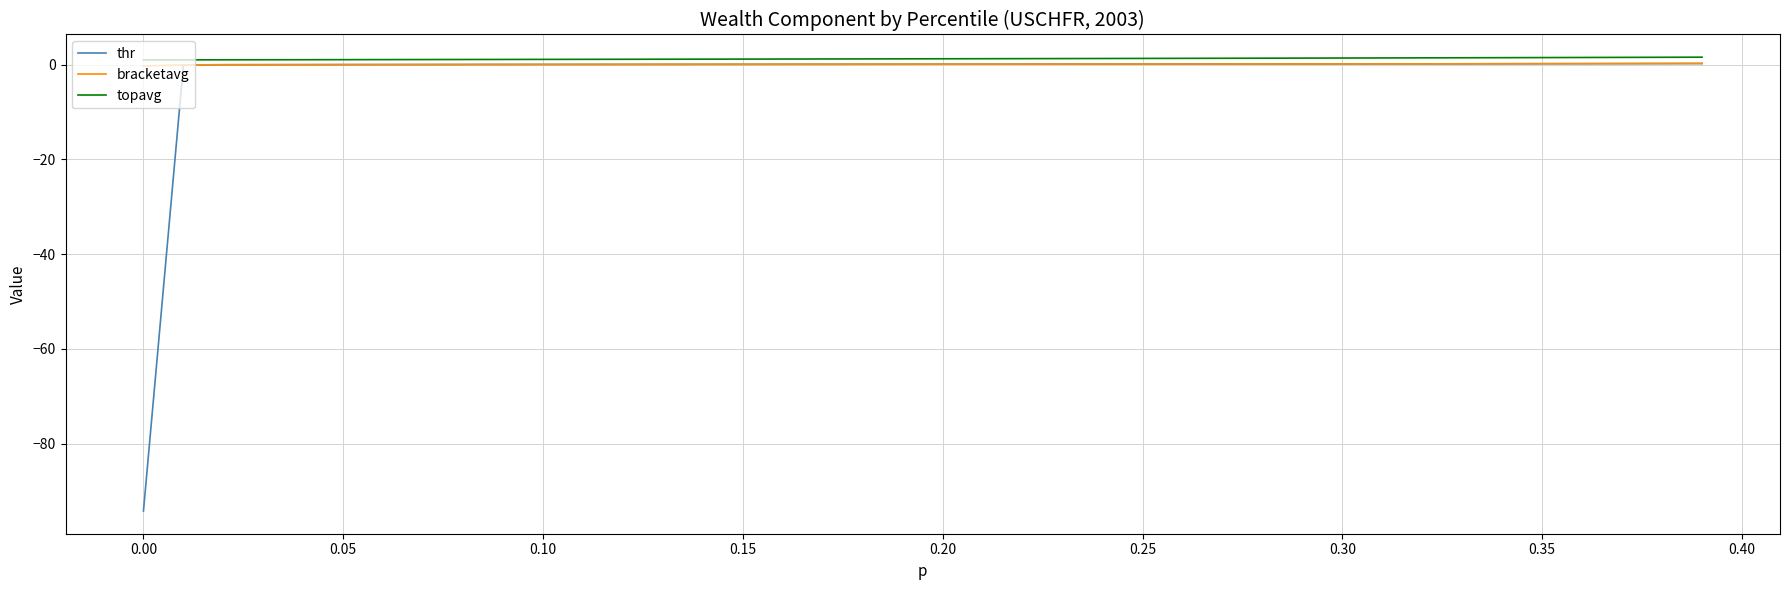

Which series has the widest spread of values?

thr